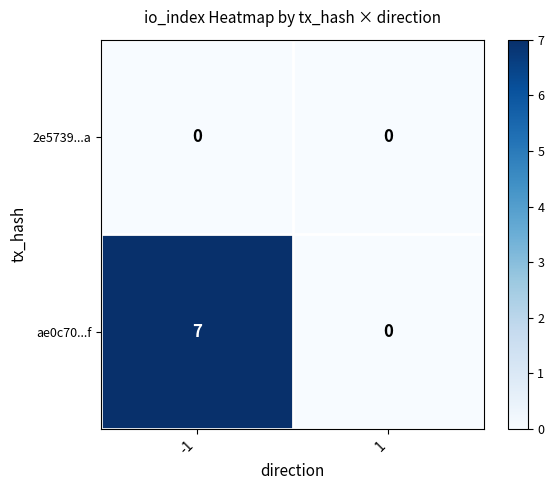

What is the total value across all series at -1?

7